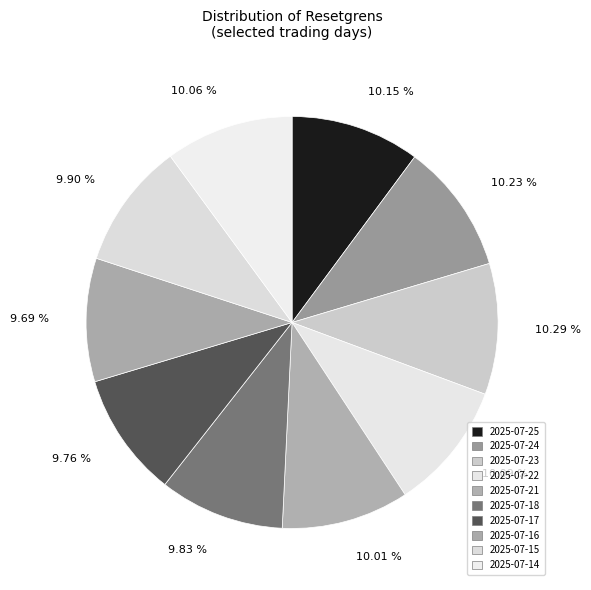

Is there a majority slice in this chart?

No